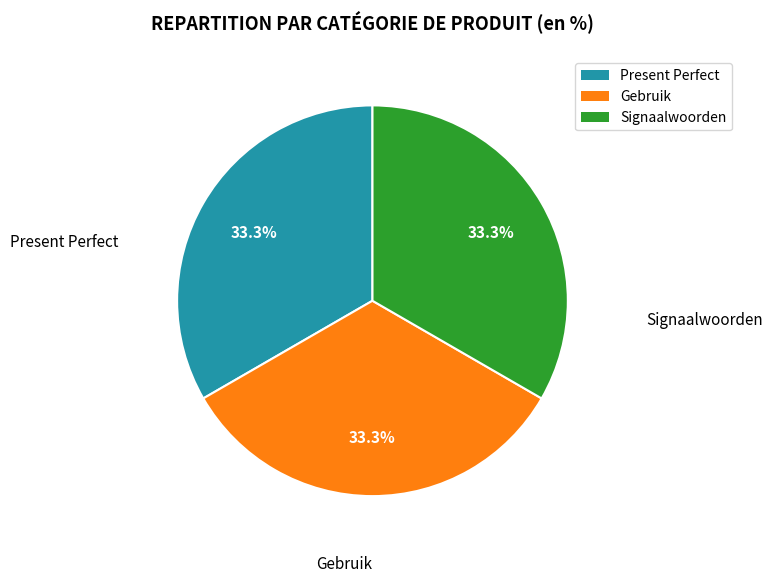

To the nearest percent, what is the average slice percentage?

33%